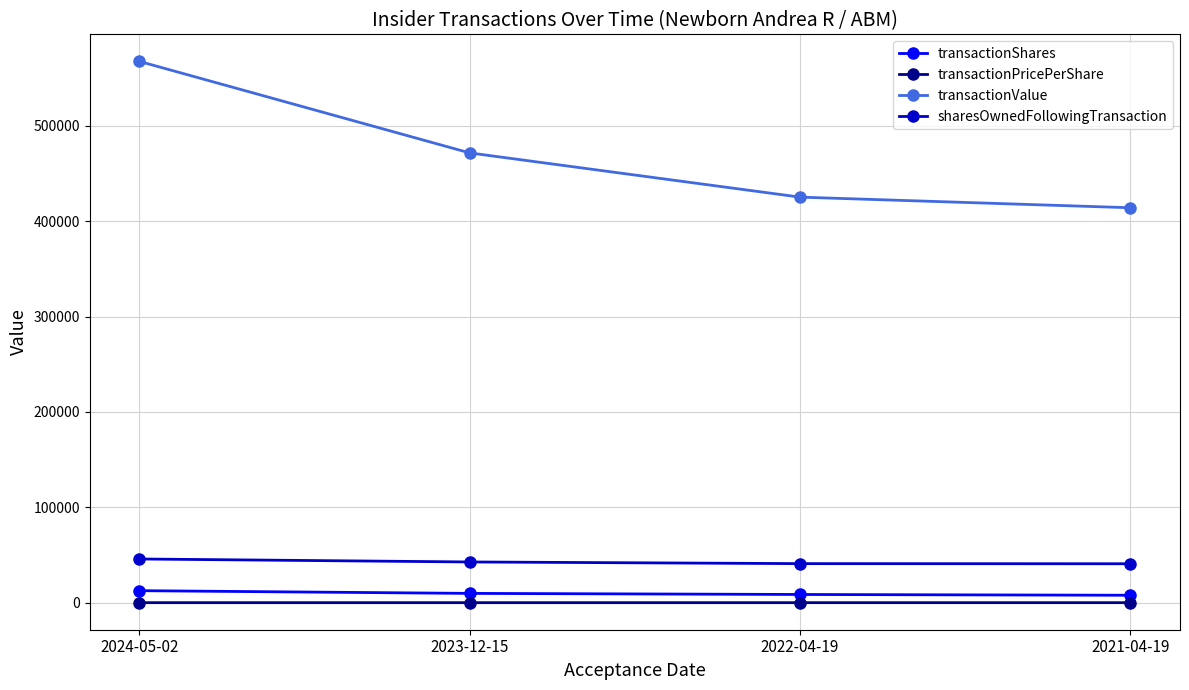

Where is transactionValue nearest to the value 490932?

2023-12-15